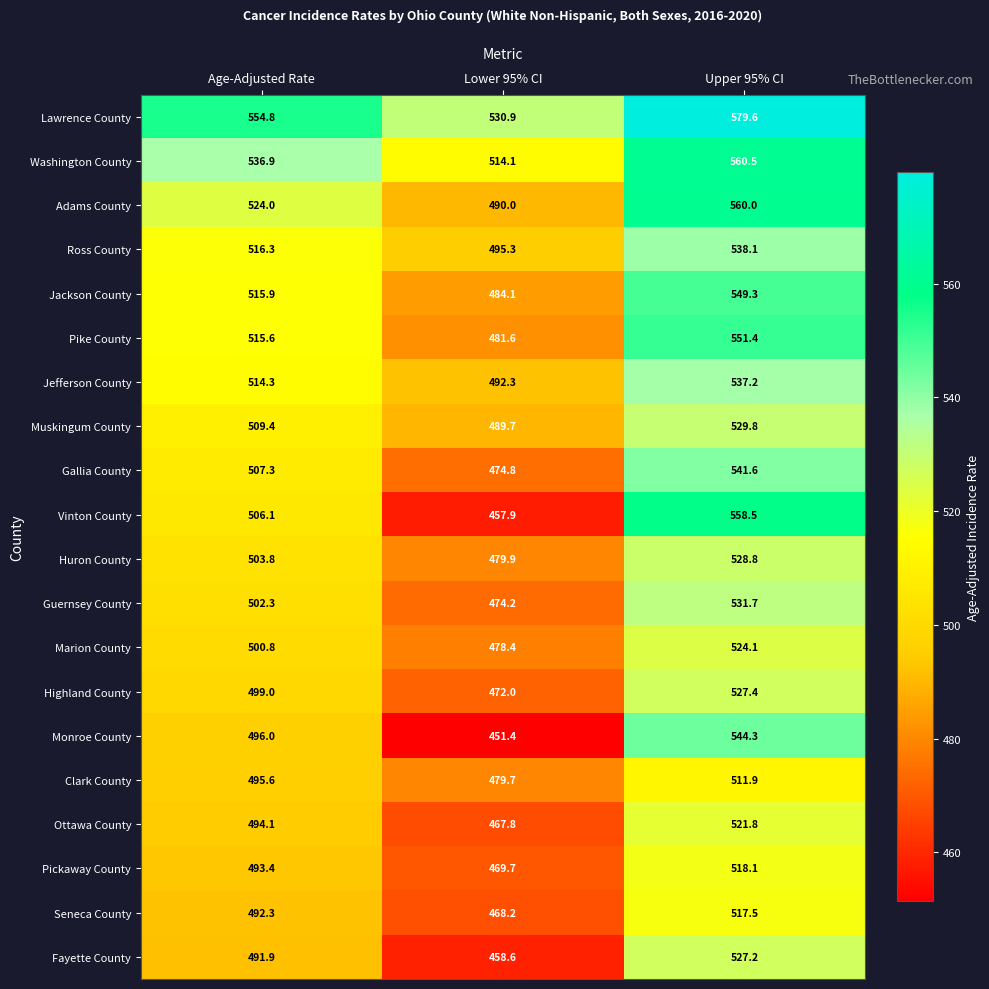

Which category has the highest value in the Jefferson County series?

Upper 95% CI